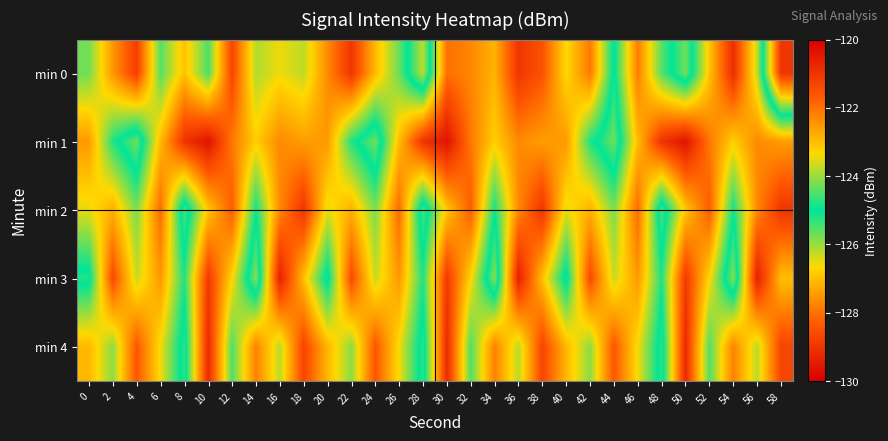

What is the total value across all series at 54?

-632.9